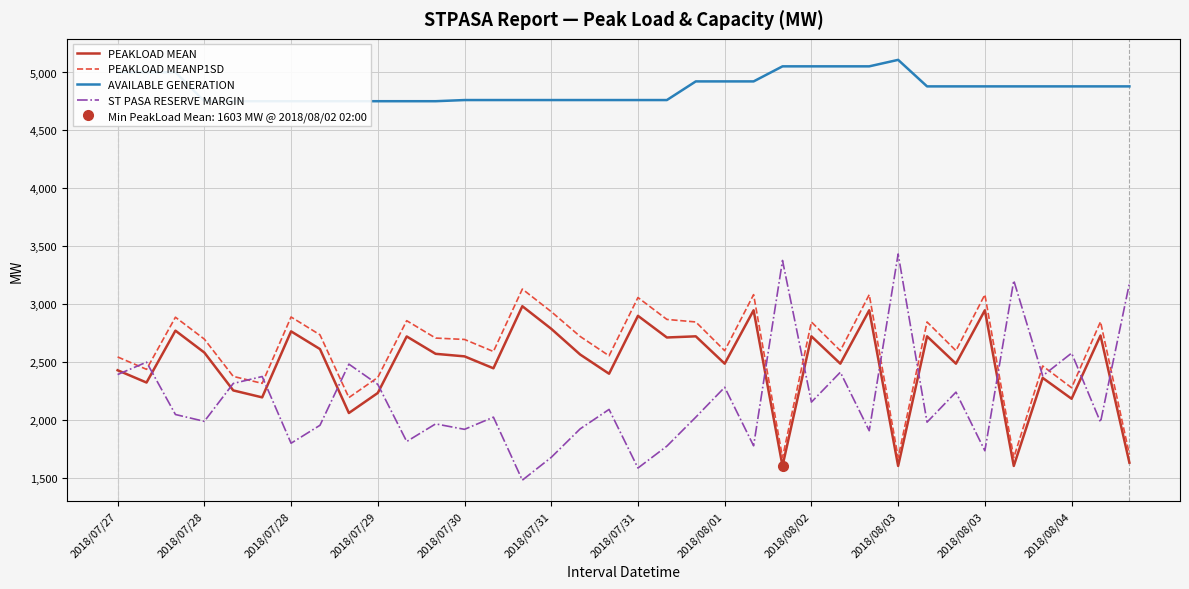

True or false: AVAILABLE GENERATION and PEAKLOAD MEANP1SD cross at least once.

False